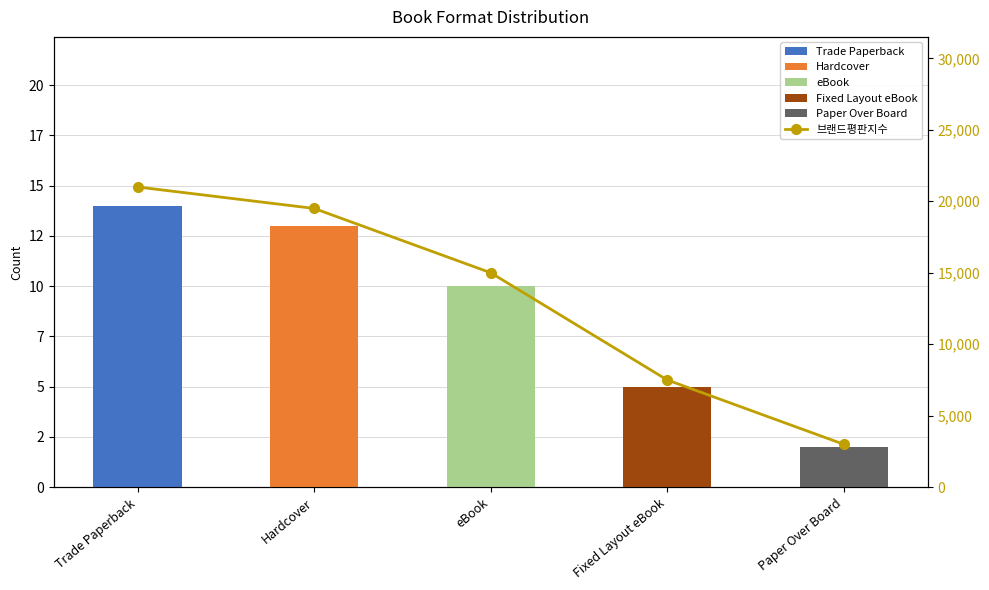

What is the average value?

13200